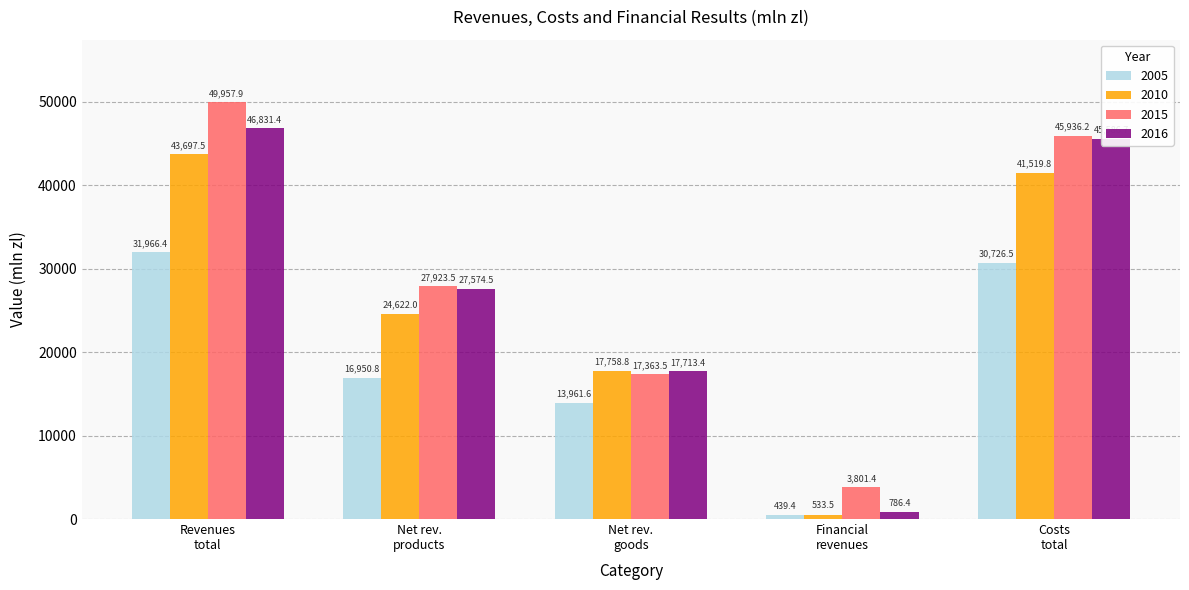

At how many categories does at least one series exceed 18839?

3